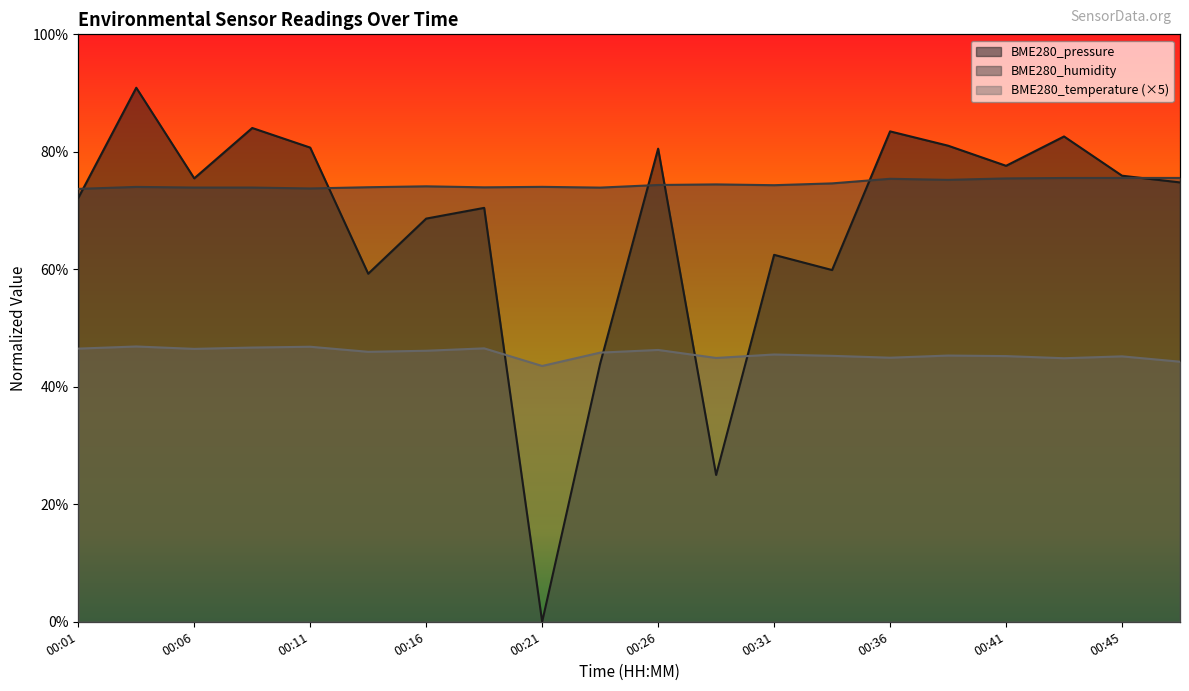

Which series has the largest range (max minus min)?

BME280_pressure